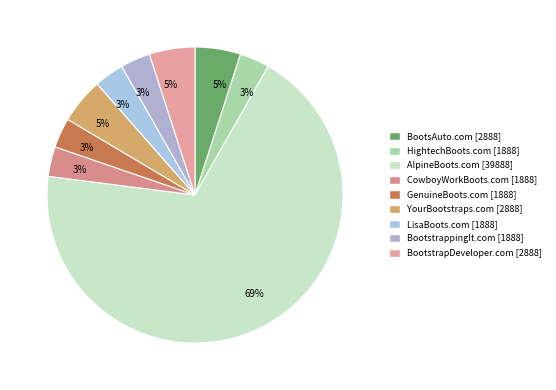

True or false: GenuineBoots.com accounts for 12% of the total.

False